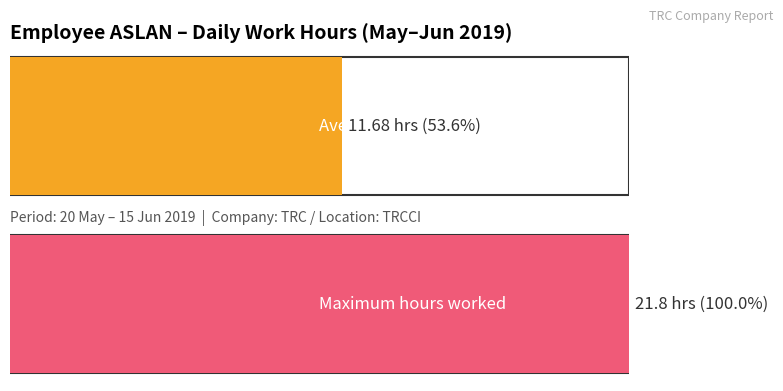

The chart shows a value of 15.5 at 26. True or false?

False